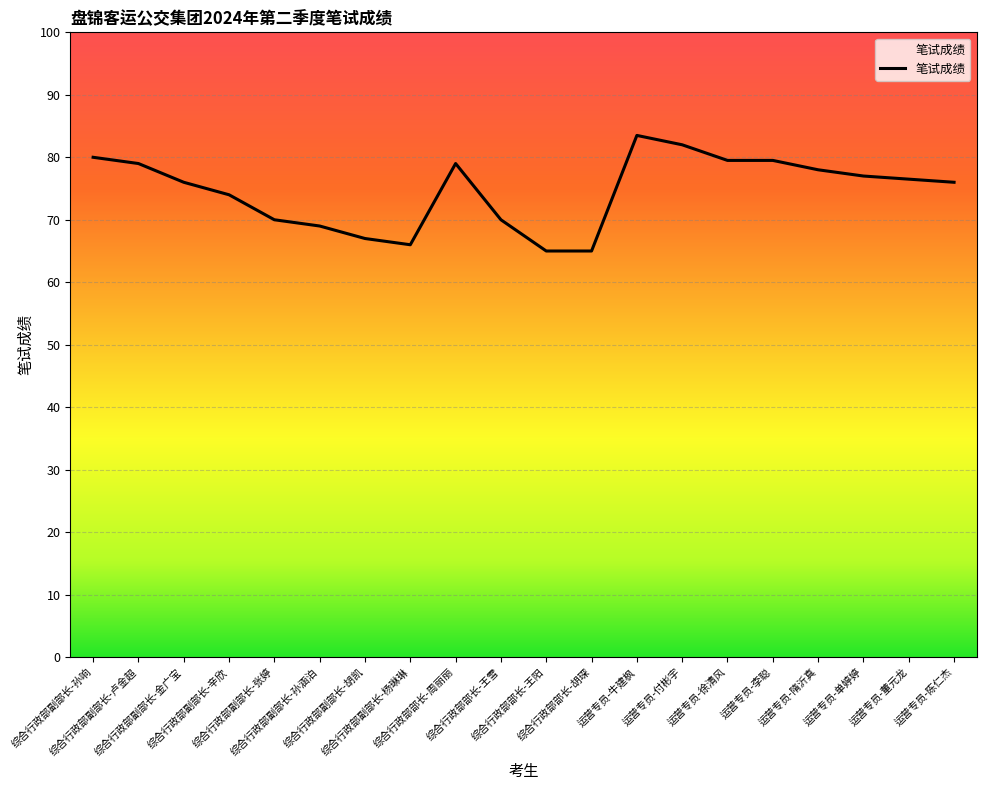

Between 综合行政部副部长-杨琳琳 and 综合行政部副部长-张婷, which is larger?

综合行政部副部长-张婷